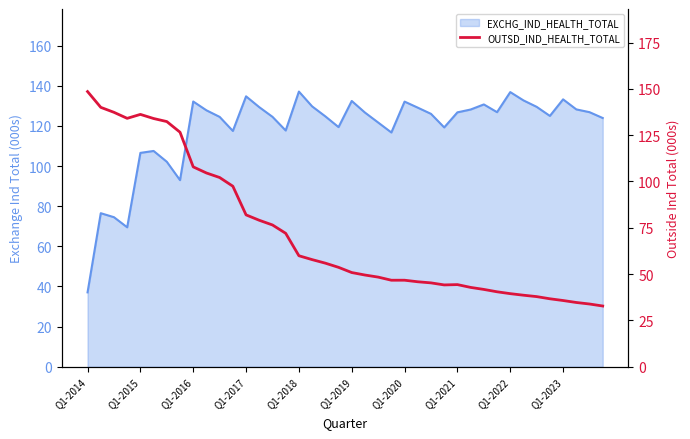

The chart shows a value of 91.3 at 18. True or false?

False